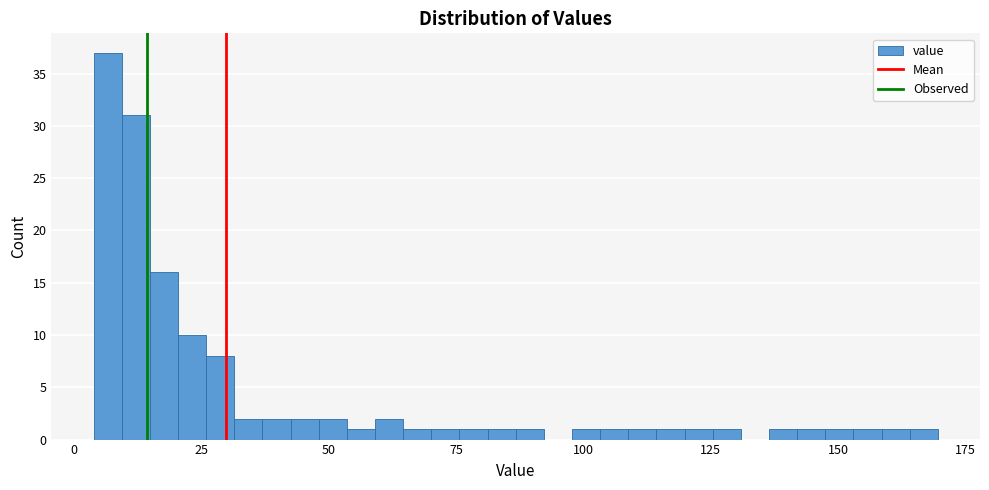

Read against the x-axis, roughly where is the centre of the tallest bar?

5